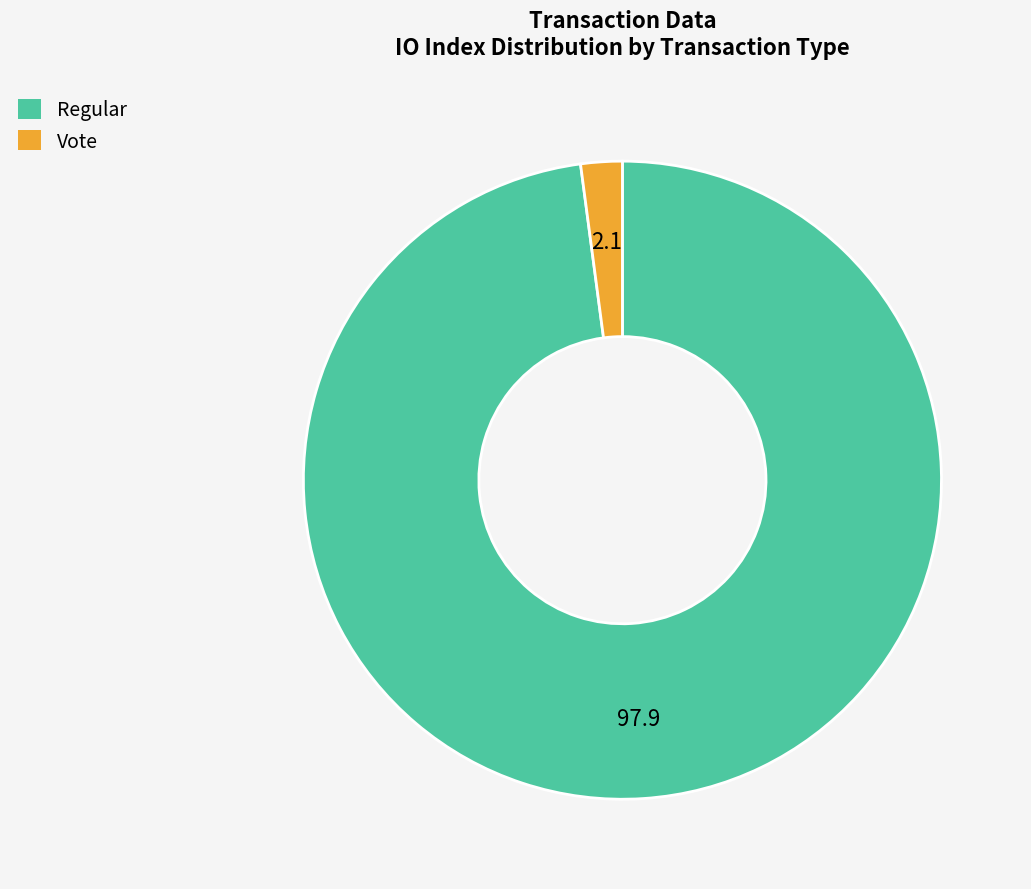

True or false: Vote accounts for 9% of the total.

False